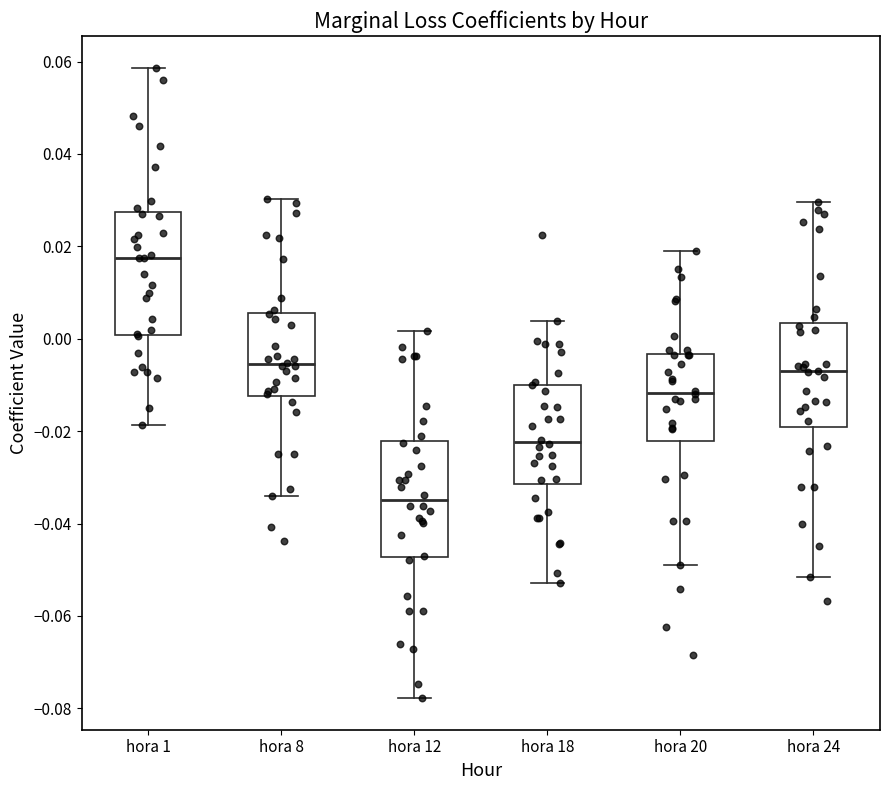

Reading left to right, read every box against the y-axis: the position of its median line, the range the box covers, and the ends of its whiskers. The values are not printed on the chart, so give them approximately, as read against the axis.

hora 1: median 0.018, box 0.000 to 0.028, whiskers -0.018 to 0.058
hora 8: median -0.006, box -0.012 to 0.006, whiskers -0.034 to 0.030
hora 12: median -0.034, box -0.048 to -0.022, whiskers -0.078 to 0.002
hora 18: median -0.022, box -0.032 to -0.010, whiskers -0.052 to 0.004
hora 20: median -0.012, box -0.022 to -0.004, whiskers -0.048 to 0.018
hora 24: median -0.008, box -0.020 to 0.004, whiskers -0.052 to 0.030